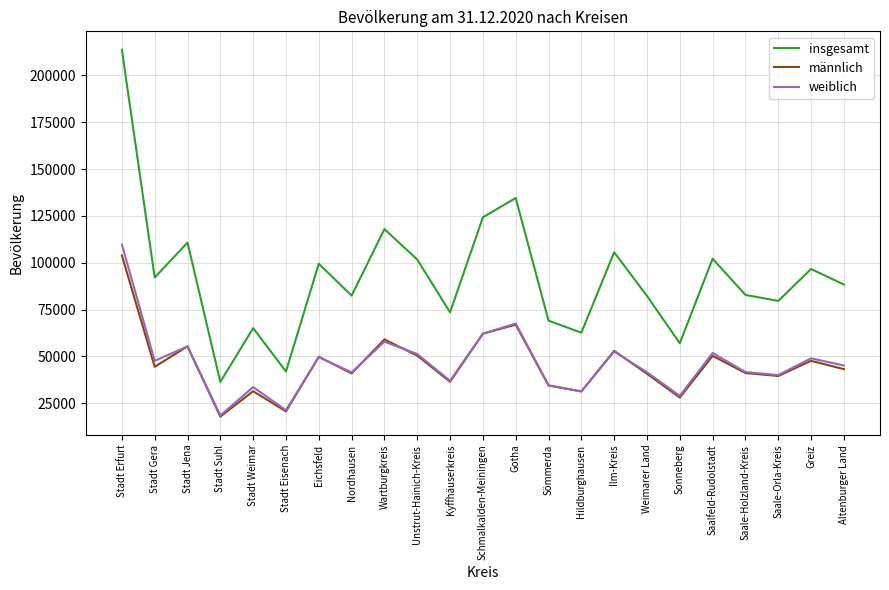

What is the difference between the highest and lowest values at Kyffhäuserkreis?

37029